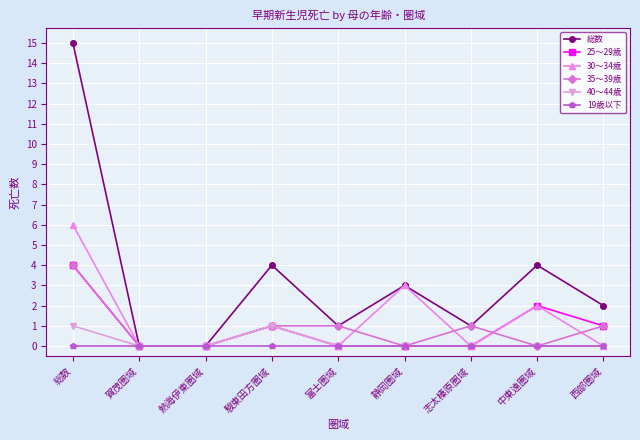

Which series has the largest total across all categories?

総数